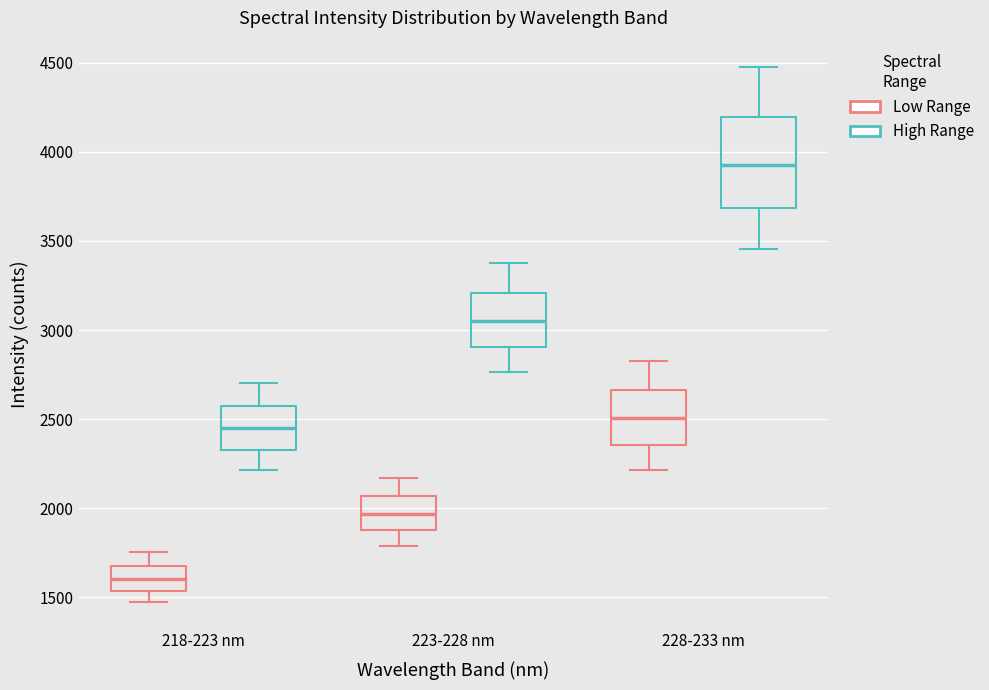

Which box has the lowest median line?

218-223 nm (Low Range)